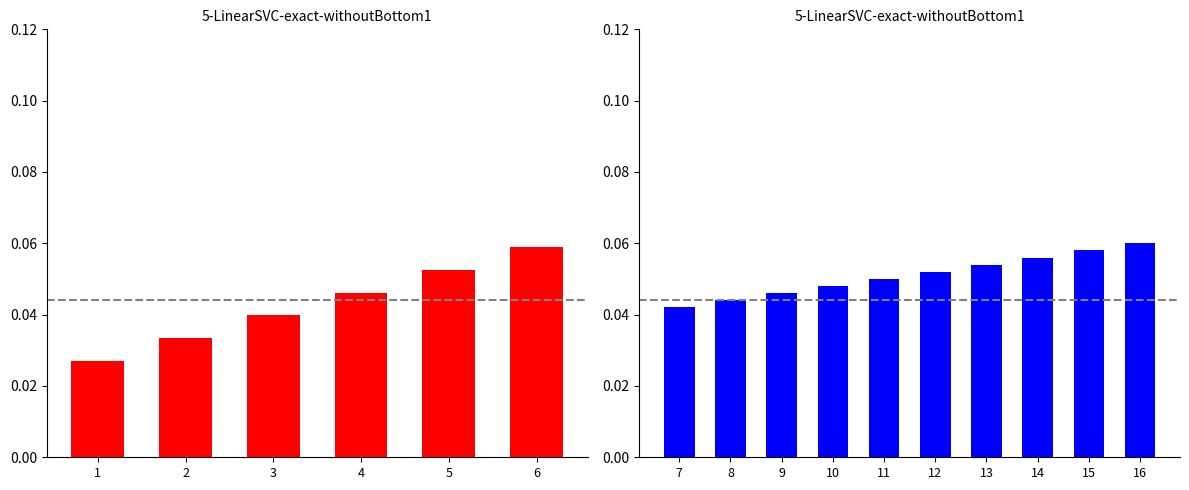

The value at 1 is 0.0. True or false?

True